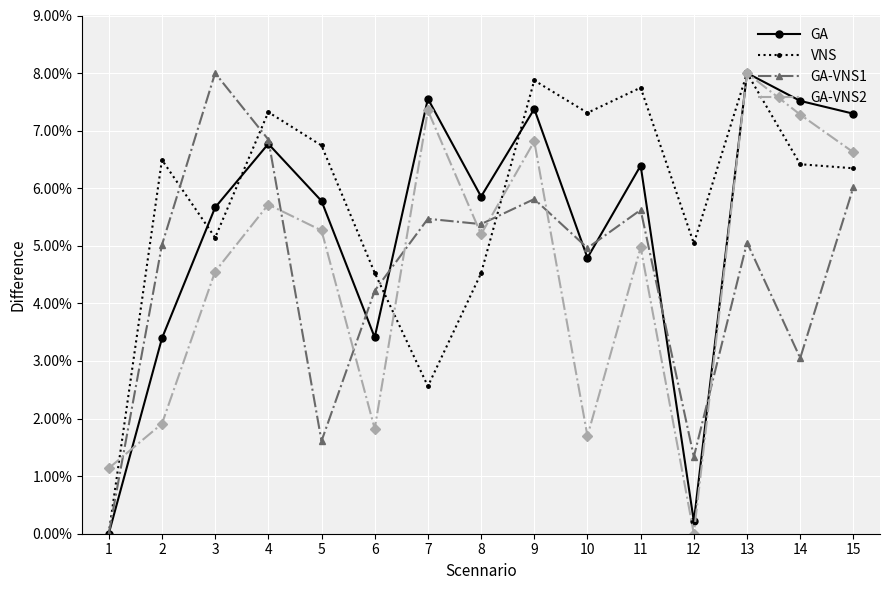

Which has a higher value, 1 or 14?

14